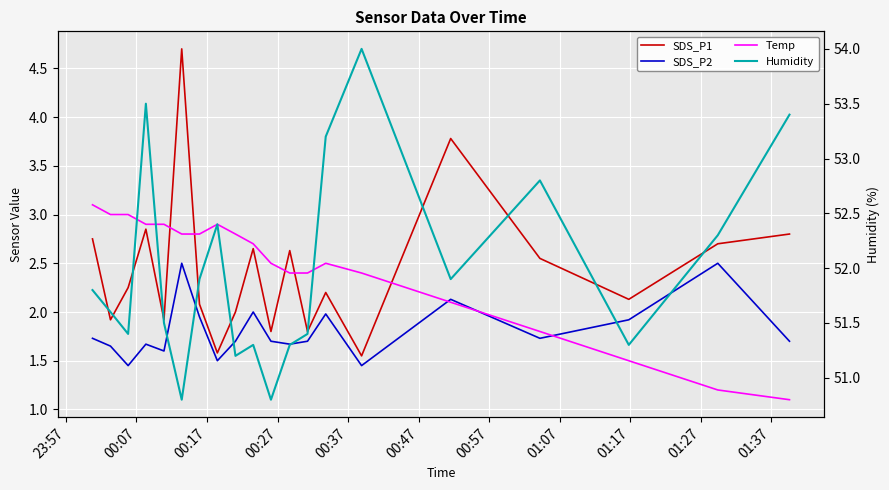

How many interior local valleys does the SDS_P1 series have?

7